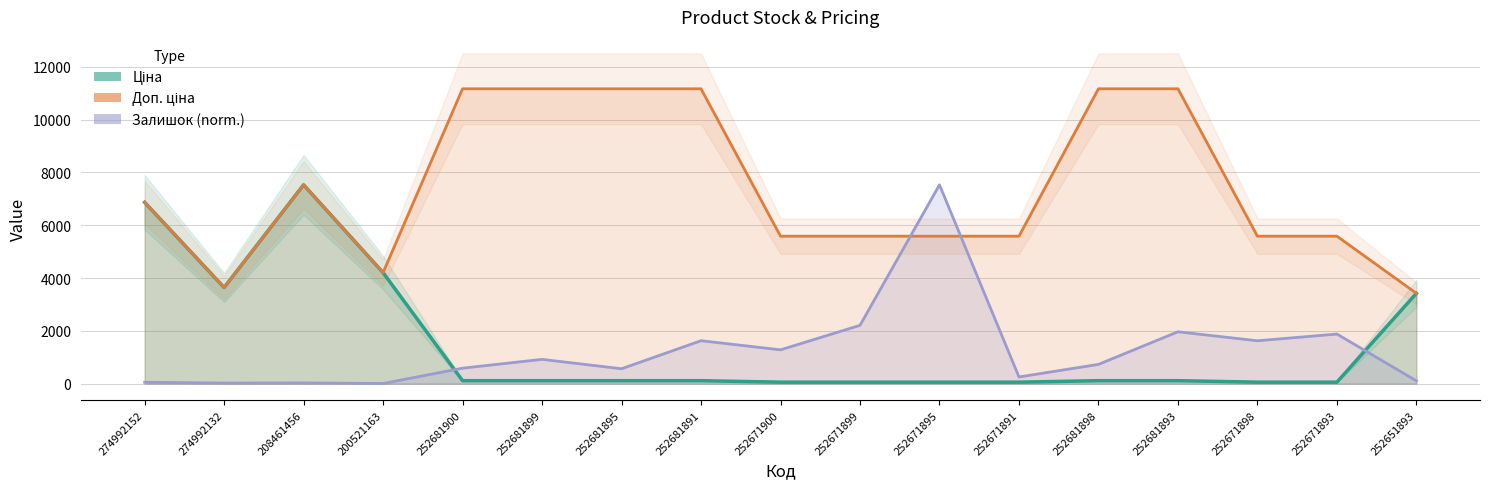

What is the sum of all Залишок values?

21371.7